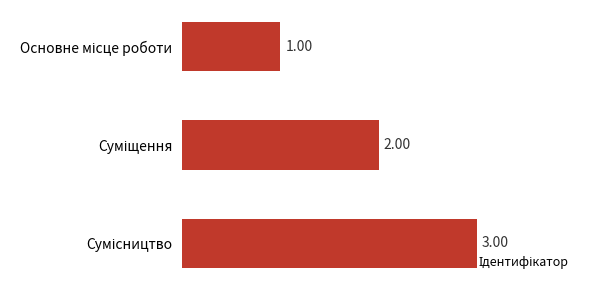

What is the difference between the maximum and minimum values?

2